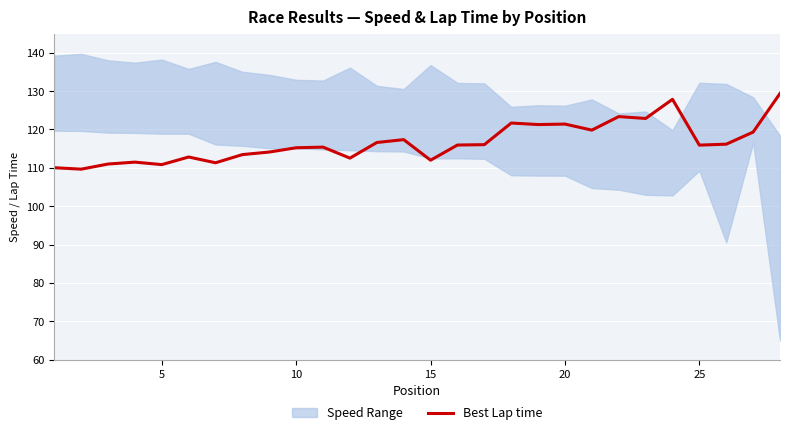

Reading right to left, what are all the values shown in this chart?

129.4	119.3	116.2	115.9	127.9	122.9	123.4	119.8	121.4	121.3	121.7	116.0	115.9	112.0	117.4	116.6	112.5	115.4	115.2	114.1	113.5	111.3	112.8	110.8	111.5	111.0	109.7	110.0